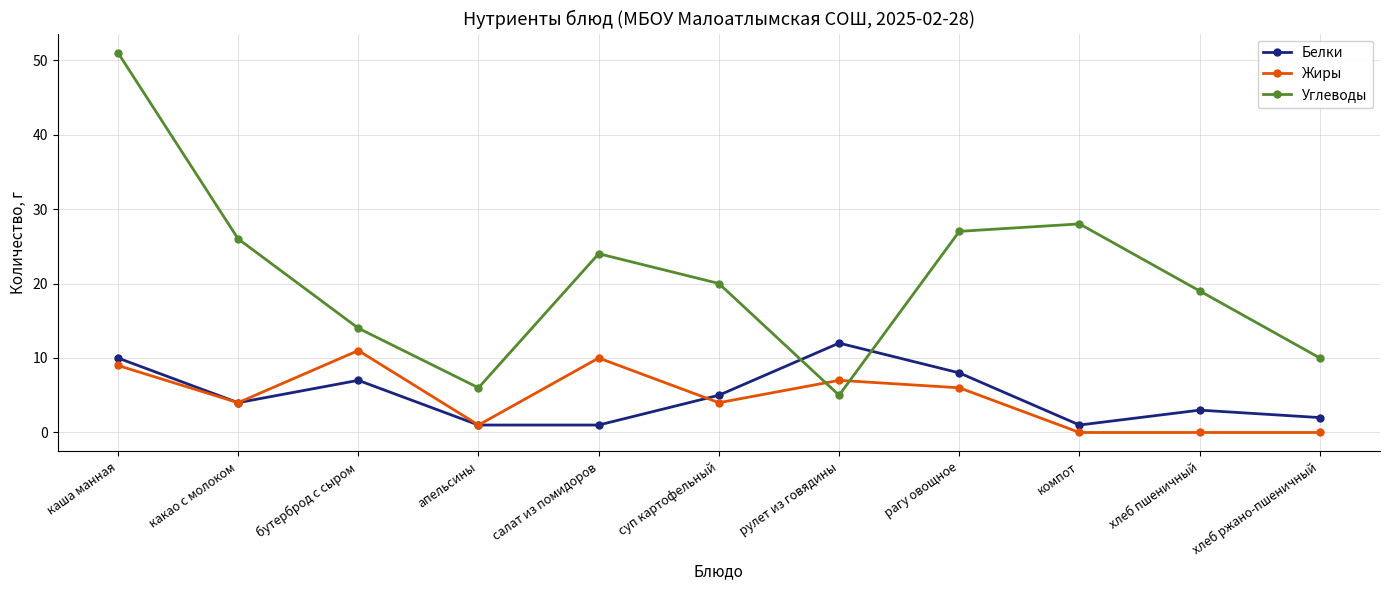

Where is the first local minimum for Белки?

какао с молоком